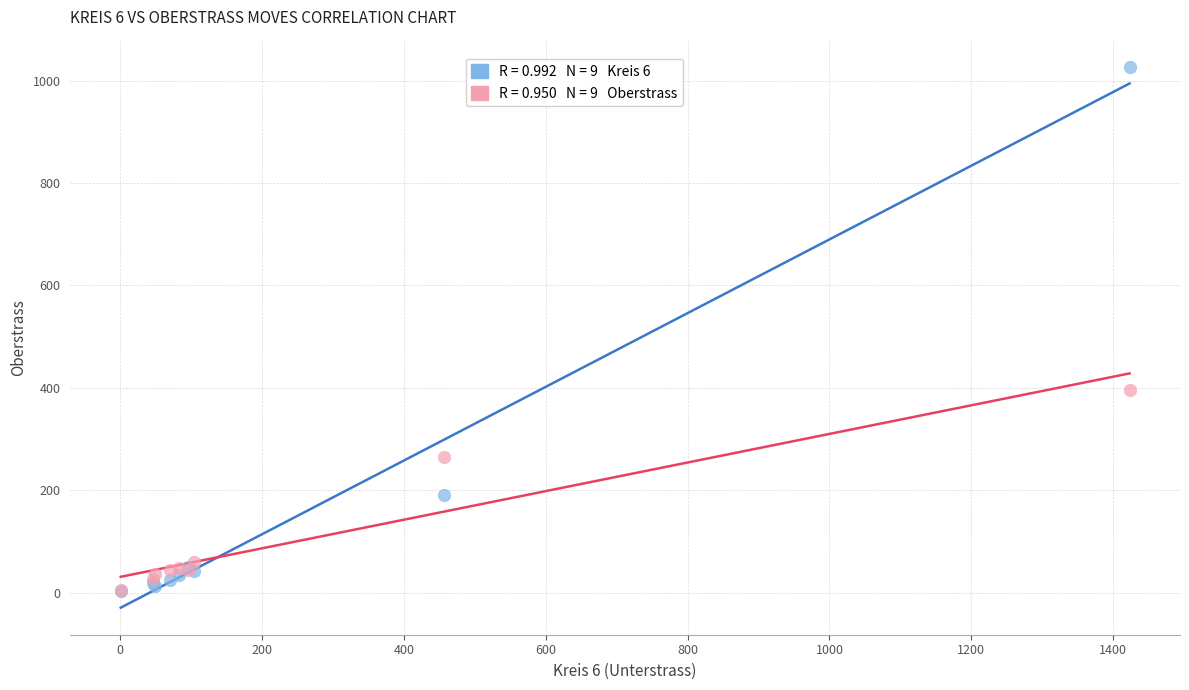

Across all series, what Y value is closest to 515?

396